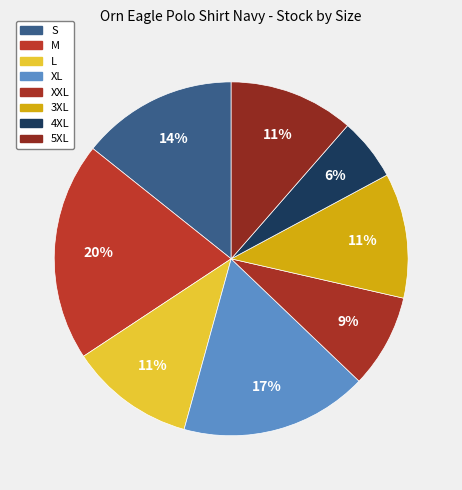

How many slices are in this pie chart?

8